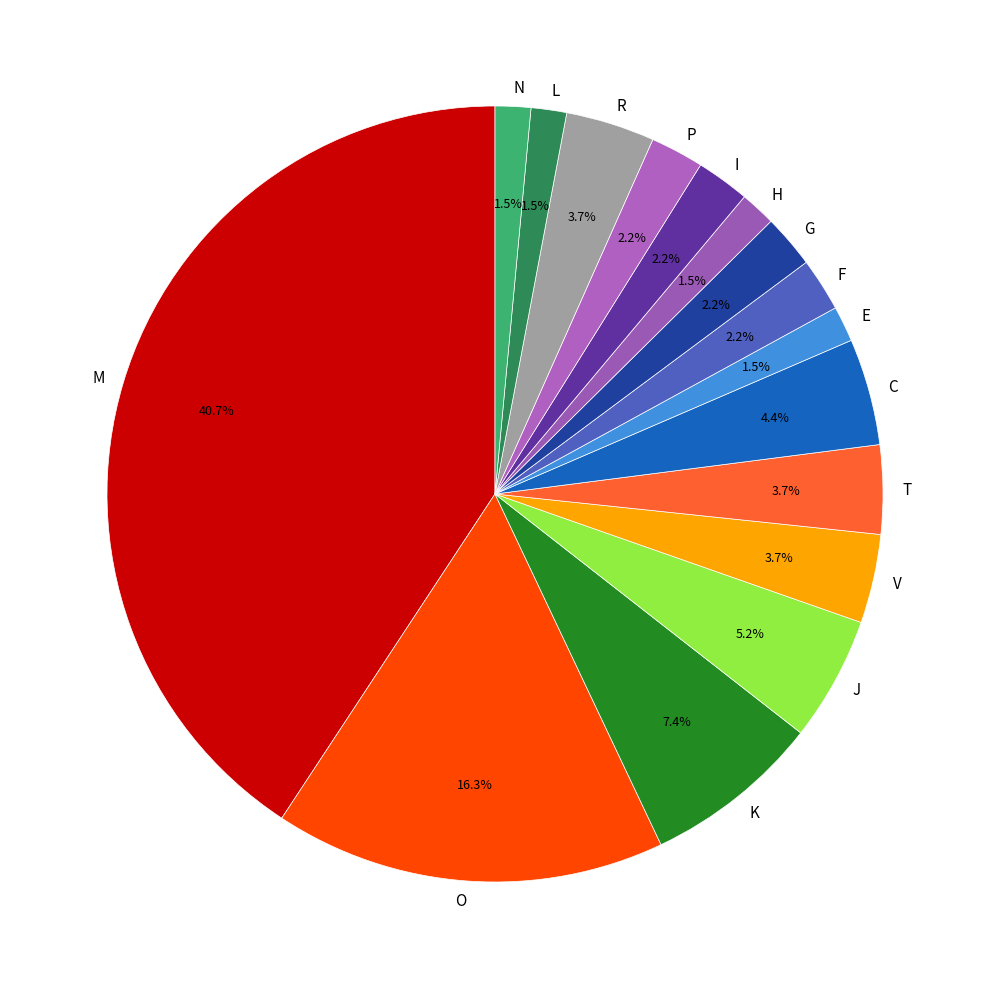

Which slice is the largest?

M